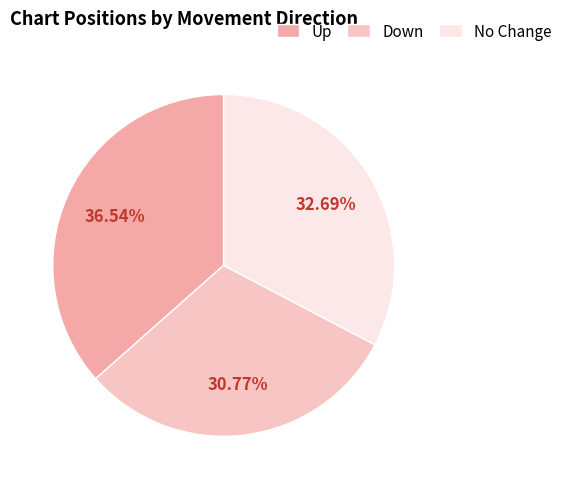

How many segments does this pie chart have?

3